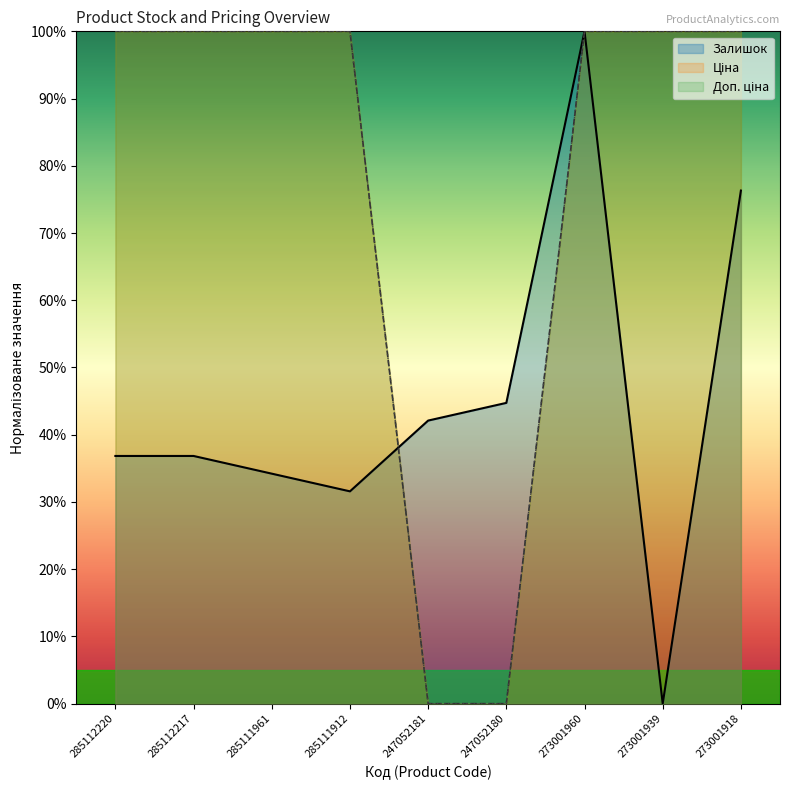

Which series has the widest spread of values?

Залишок